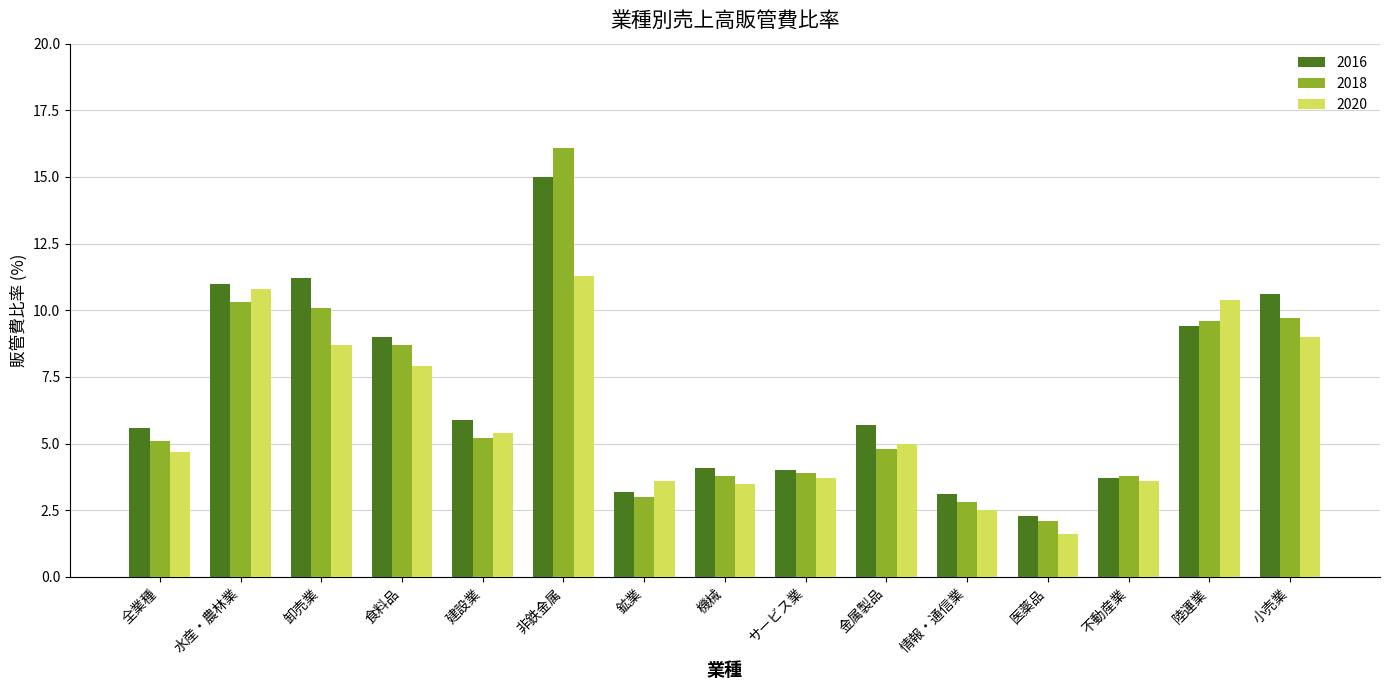

The 2018 series shows 3.9 at サービス業. True or false?

True